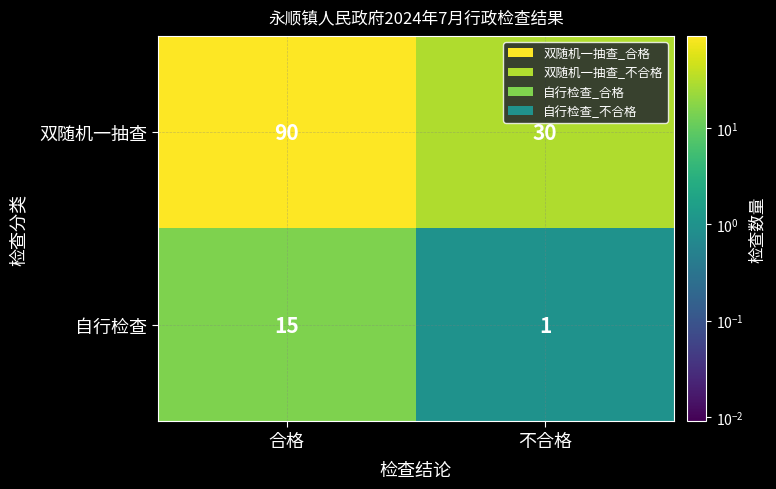

What is the smallest value displayed?

1